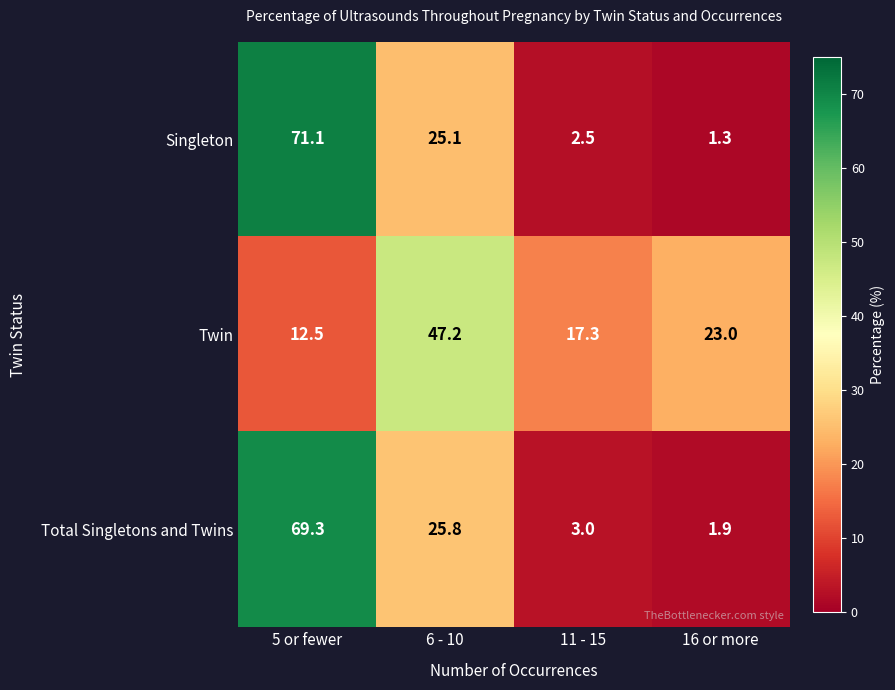

Reading left to right, extract all data points from this chart.

Singleton: 71.1	25.1	2.5	1.3
Twin: 12.5	47.2	17.3	23.0
Total Singletons and Twins: 69.3	25.8	3.0	1.9